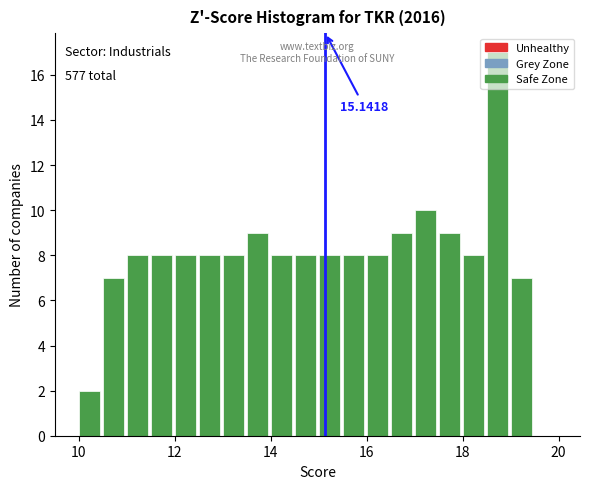

Around what value on the x-axis is the tallest bar? Give the approximate position of its centre, as read against the axis.

18.8